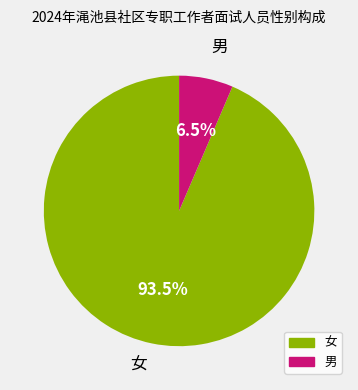

To the nearest percent, what is the average slice percentage?

50%